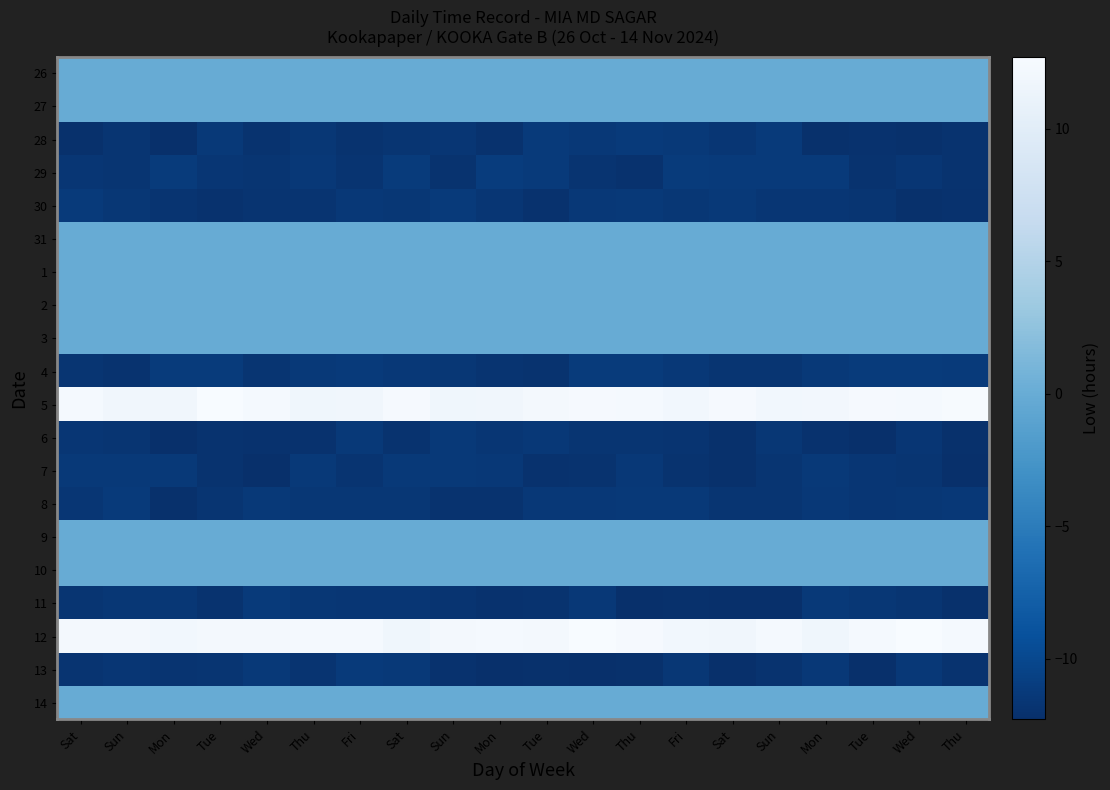

Which has a higher value, Tue or Wed?

Tue